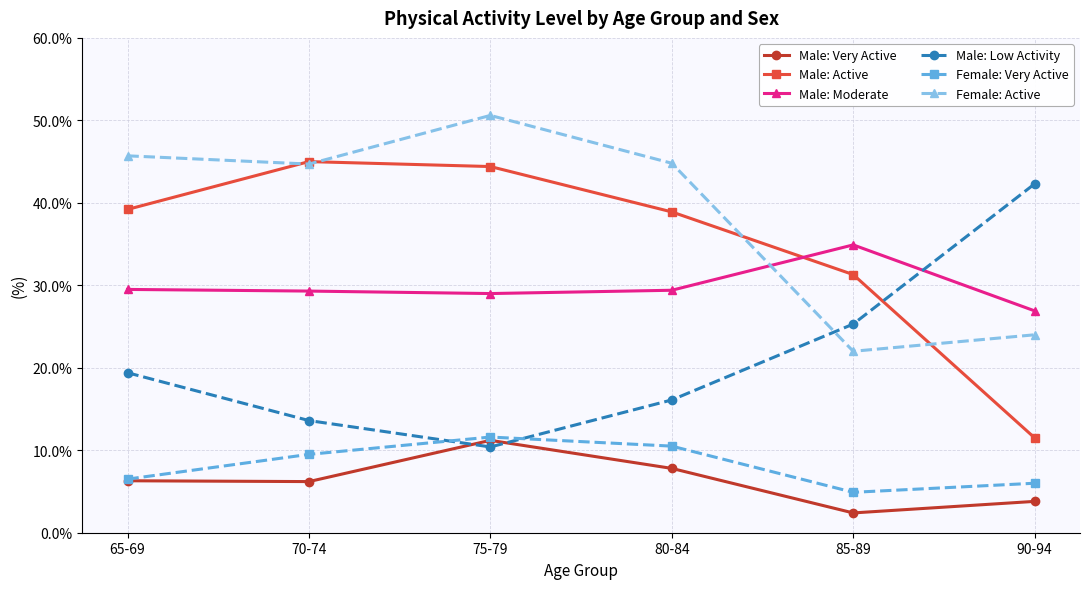

Is this an area chart (filled region under the line)?

No